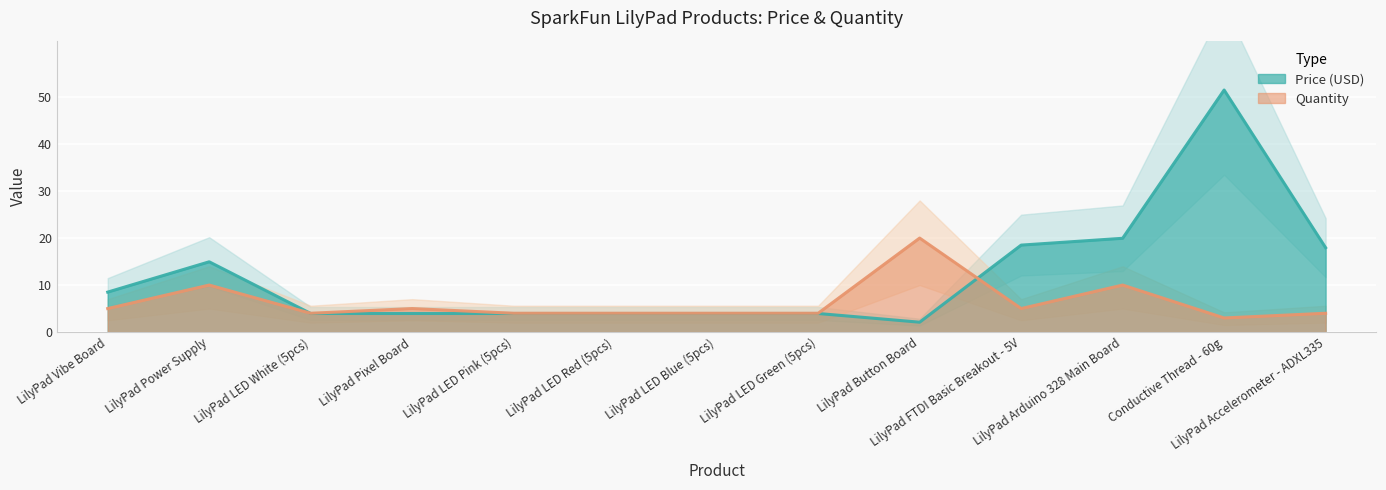

How many data points in Quantity are less than 4?

1